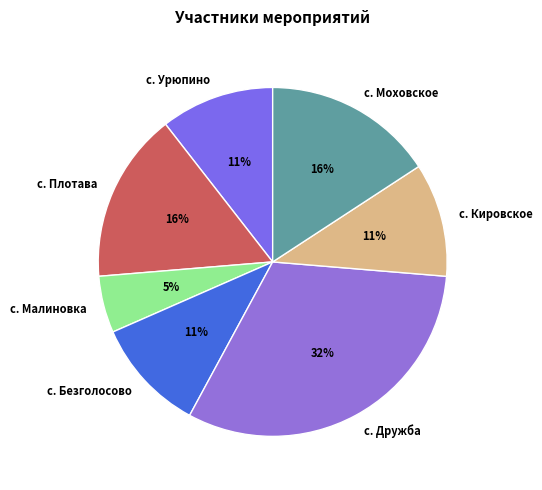

Combined, do с. Плотава and с. Дружба account for over 50%?

No